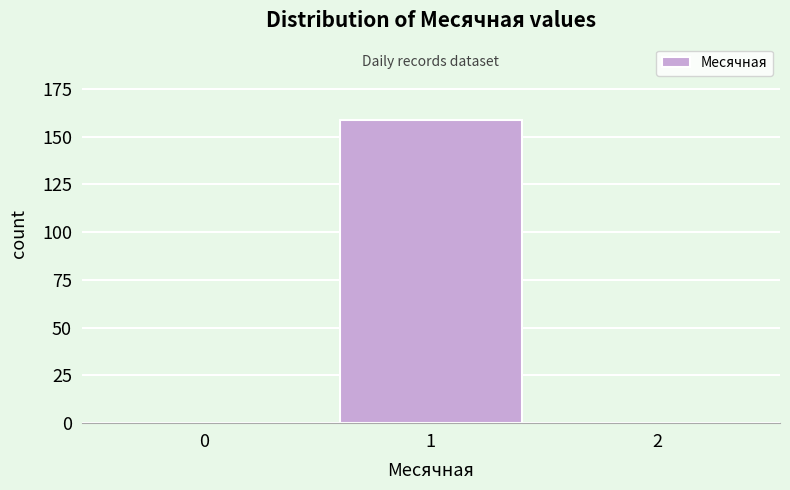

Reading right to left, extract all data points from this chart.

2=0	1=159	0=0